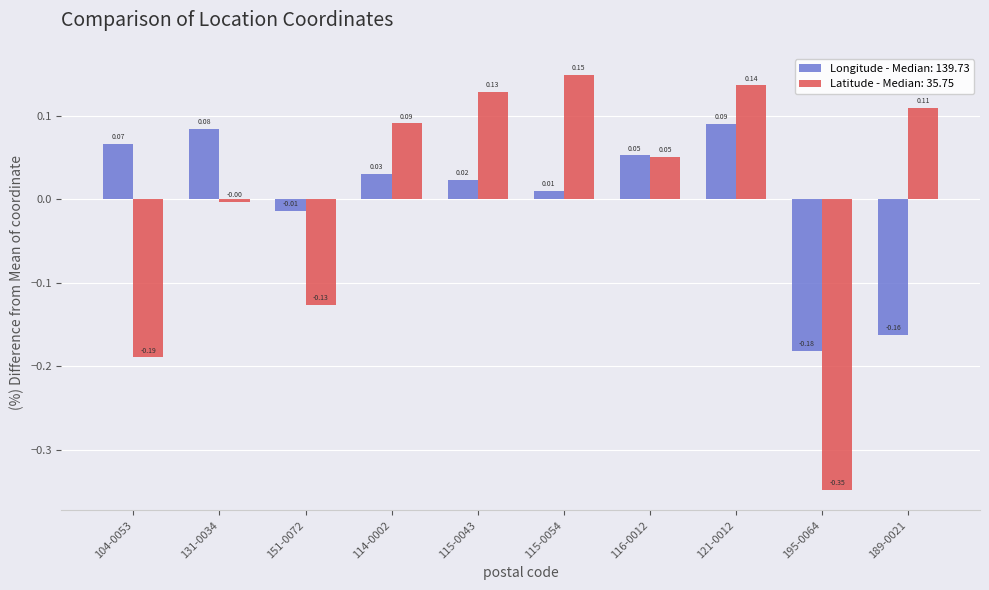

Rank the series at 189-0021 from highest to lowest value.

Latitude - Median: 35.75, Longitude - Median: 139.73